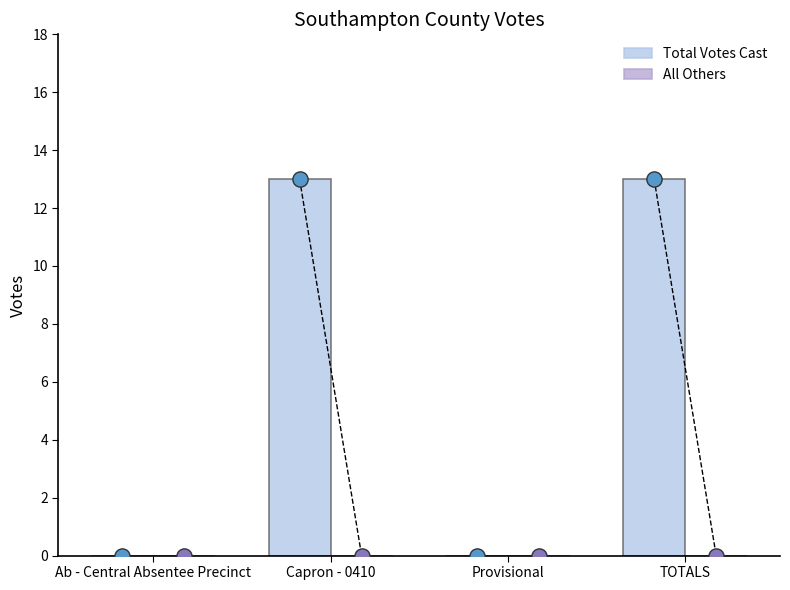

At which category is the sum across all series the highest?

Capron - 0410